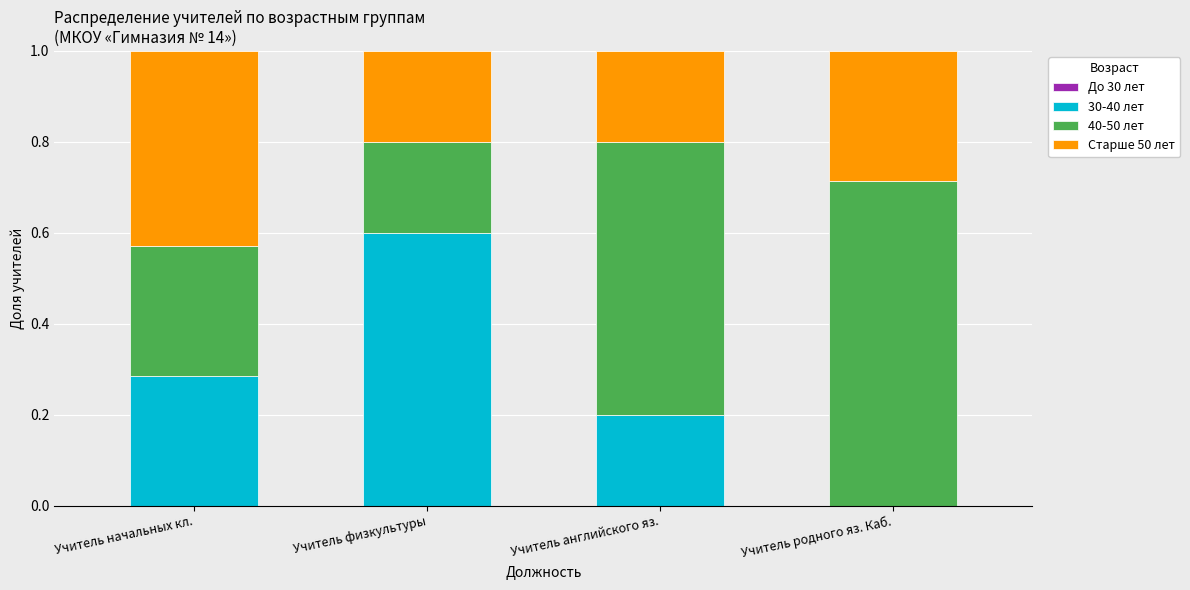

What is the sum of all 30-40 лет values?

1.1